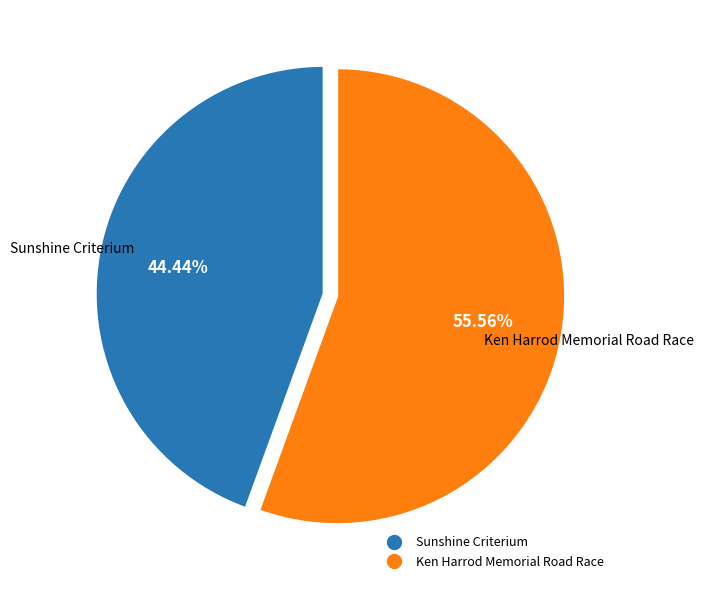

True or false: Ken Harrod Memorial Road Race accounts for 56% of the total.

True